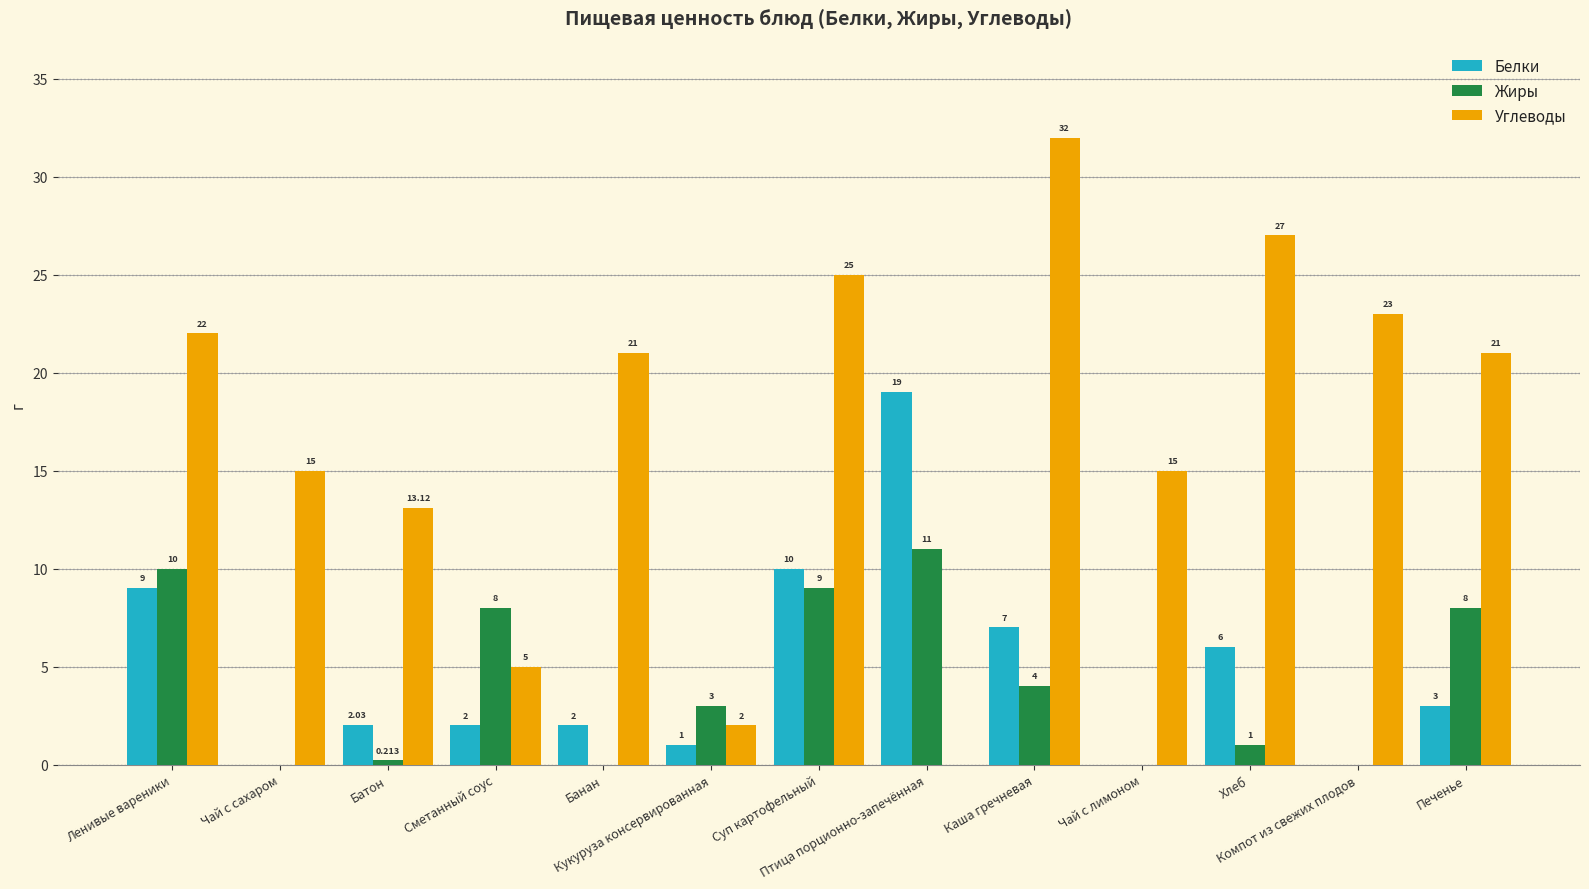

True or false: Углеводы has a value of 5.0 at Сметанный соус.

True